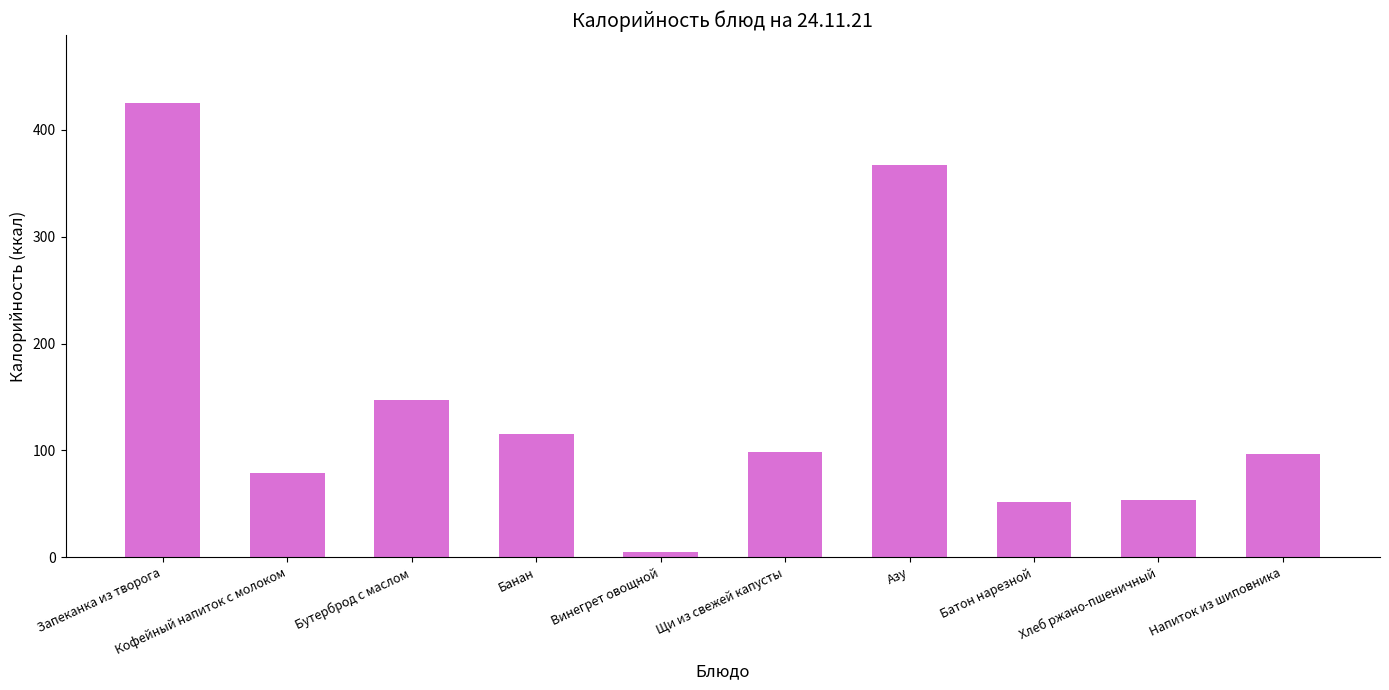

What is the value of the 2nd bar from the left?

79.0